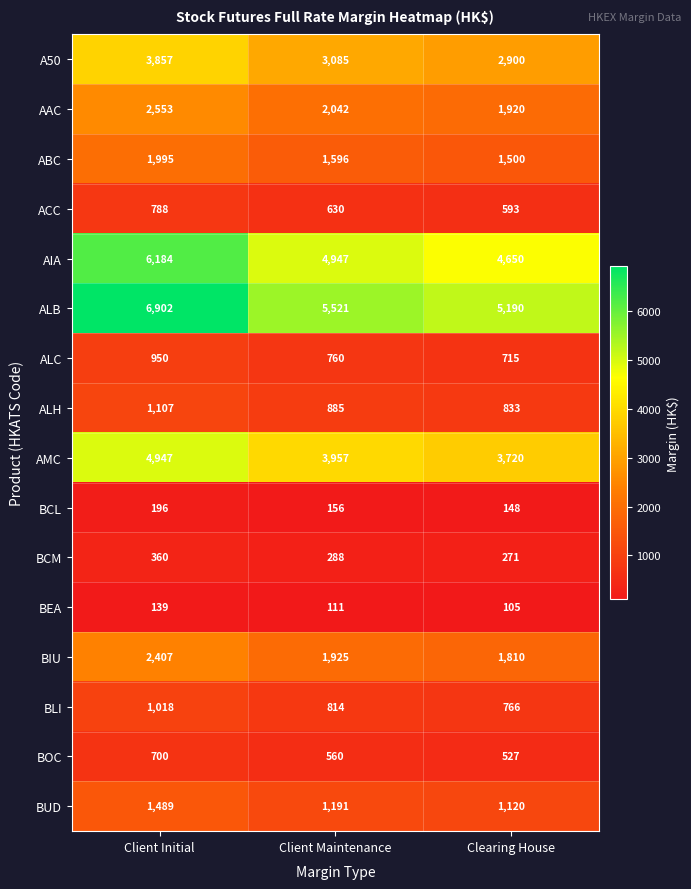

Is it true that AMC equals 3720 at Clearing House?

True